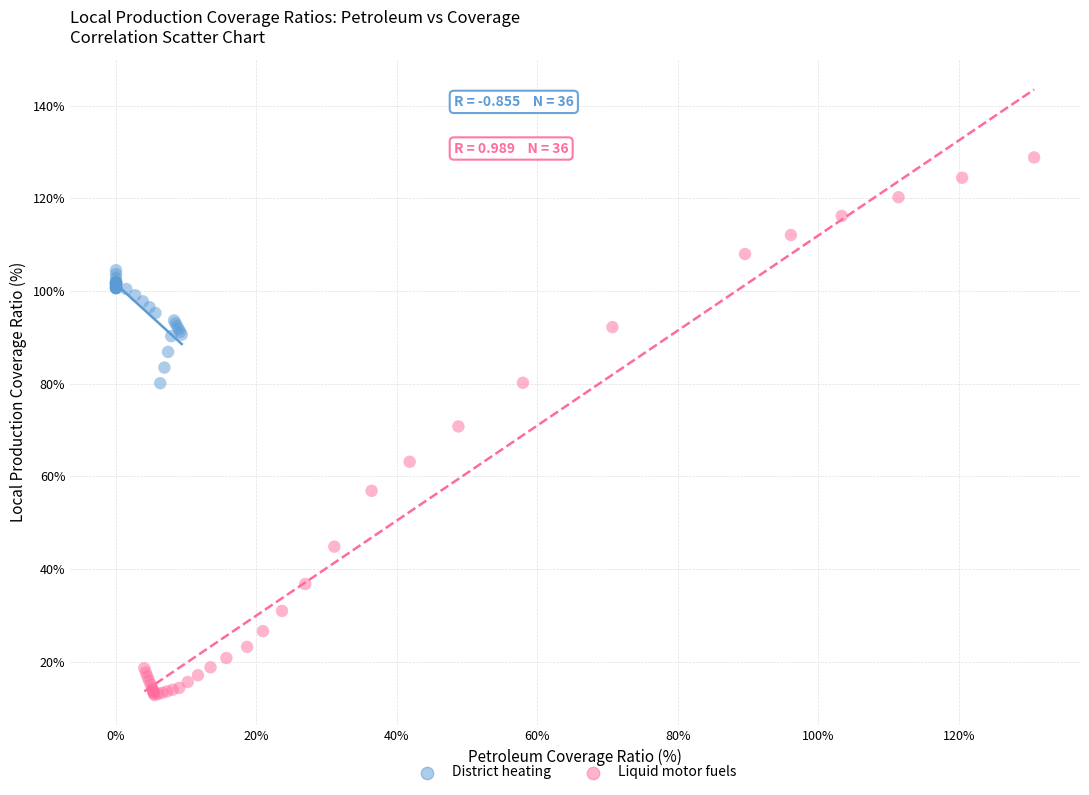

Which series contains the lowest Y value?

Liquid motor fuels